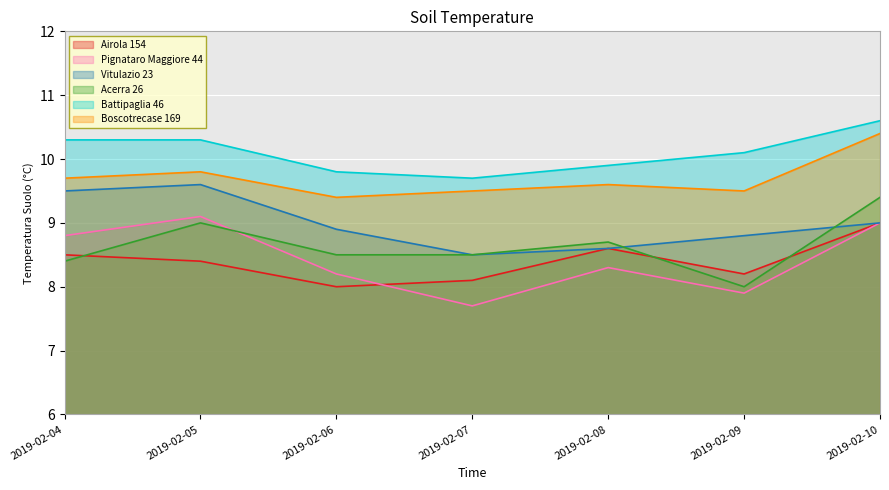

True or false: Airola 154 and Boscotrecase 169 cross at least once.

False